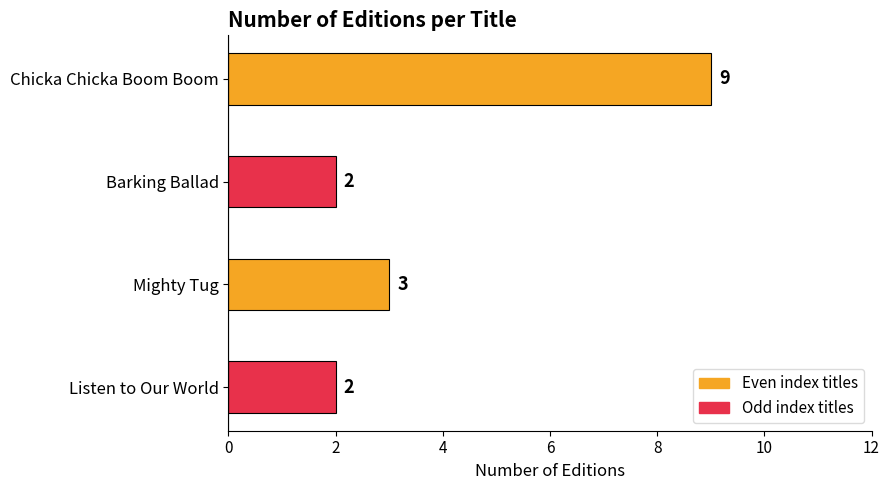

What is the sum of all values?

16